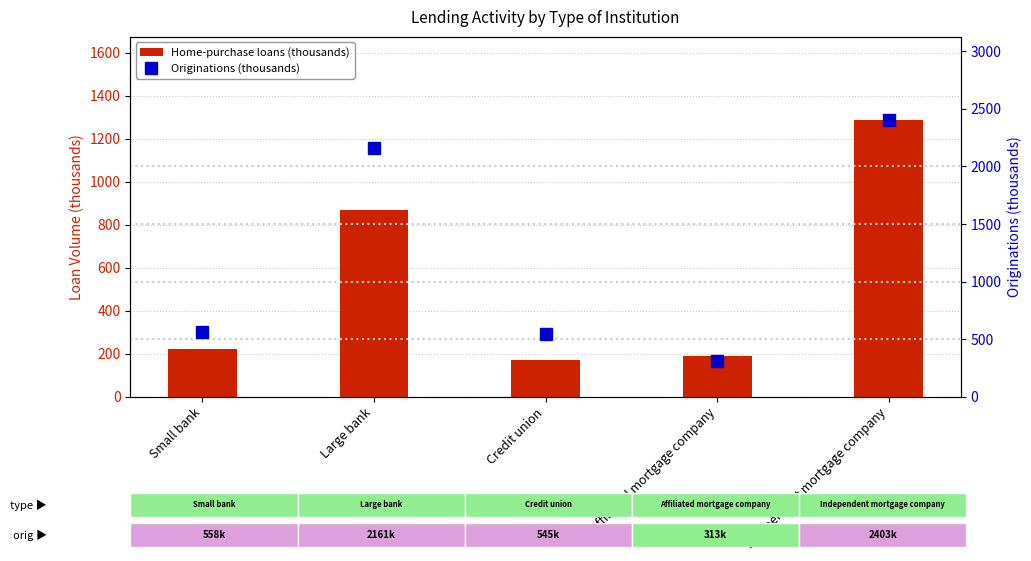

At Independent mortgage company, list the series in order from smallest to largest.

Home-purchase loans (thousands), Originations (thousands)